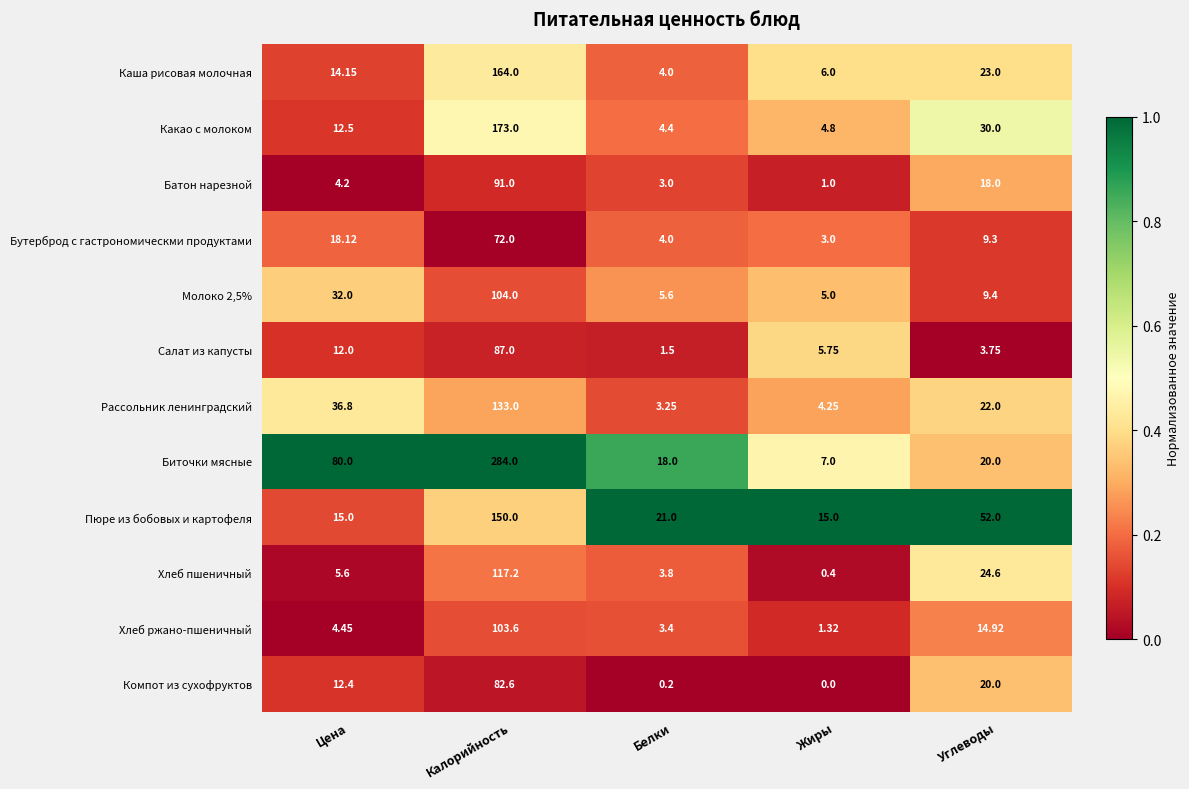

Which series has the widest spread of values?

Биточки мясные